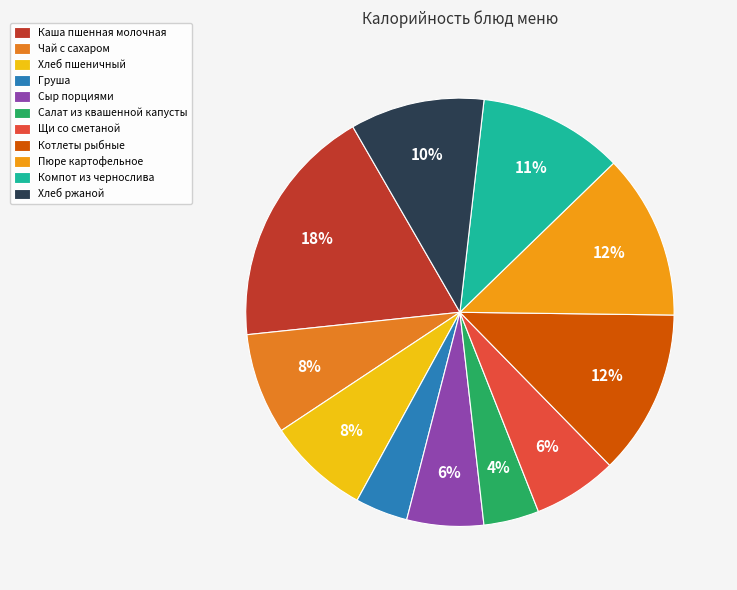

What is the ratio of the value at Компот из чернослива to the value at Сыр порциями?

1.9